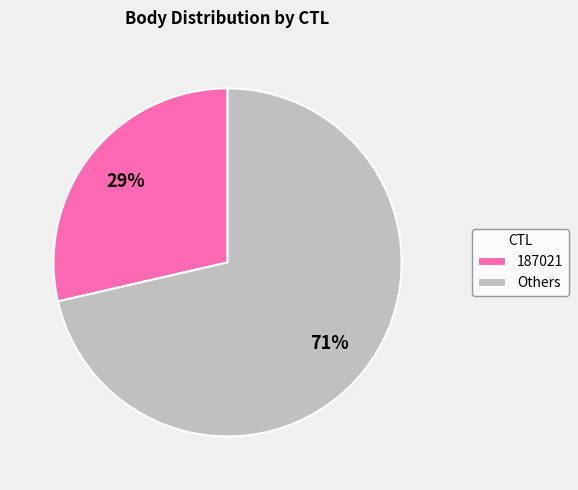

How many slices are in this pie chart?

2